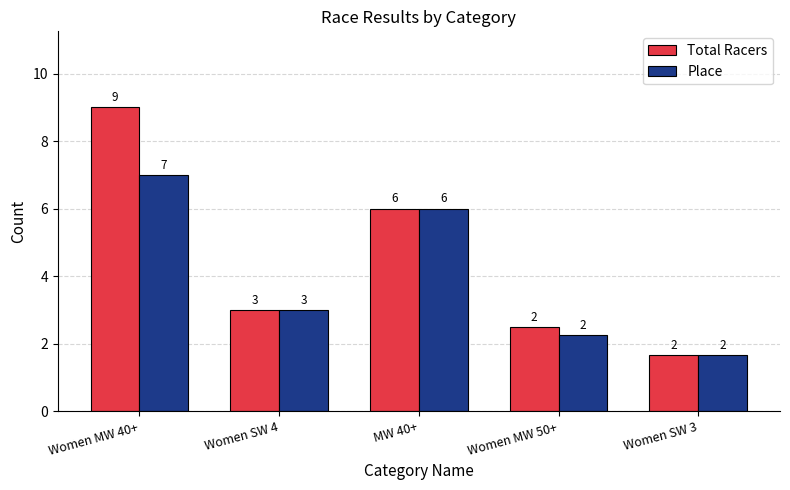

At which category is the sum across all series the highest?

Women MW 40+